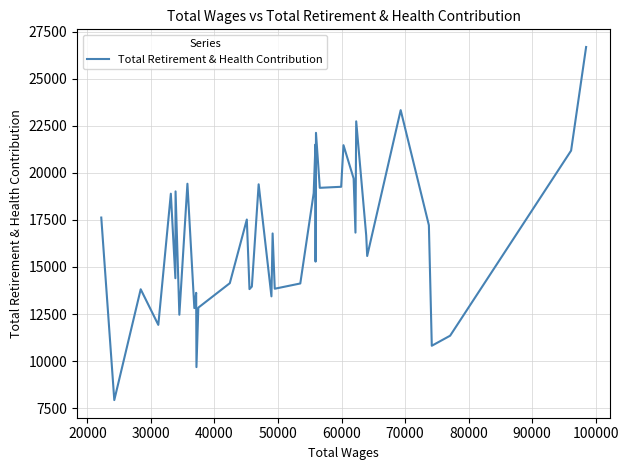

Does the chart have visible grid lines?

Yes